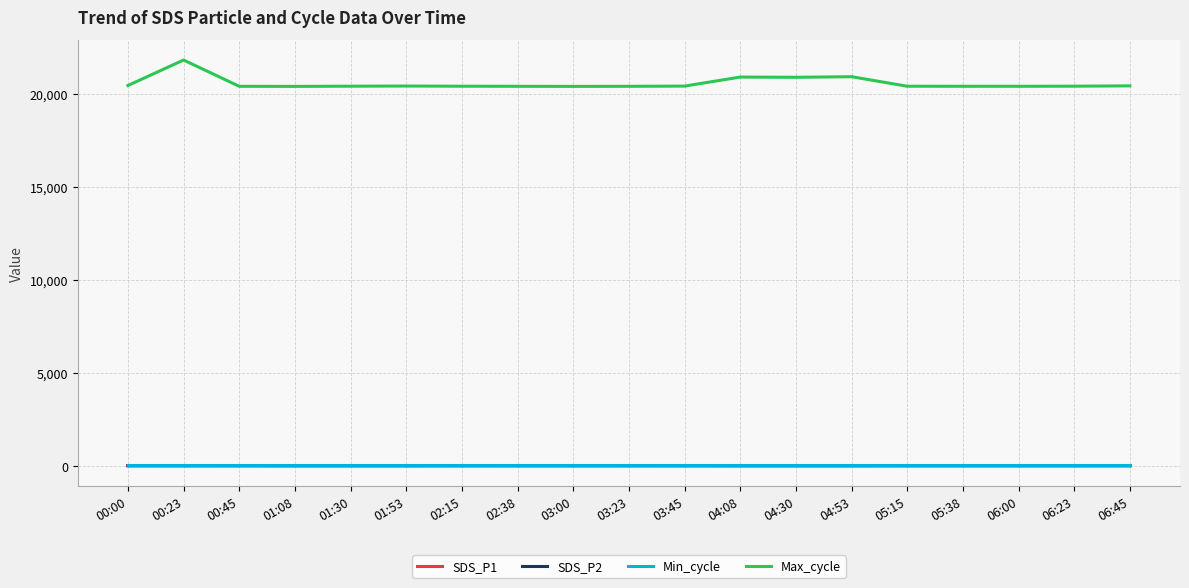

How many distinct data groups are displayed?

4